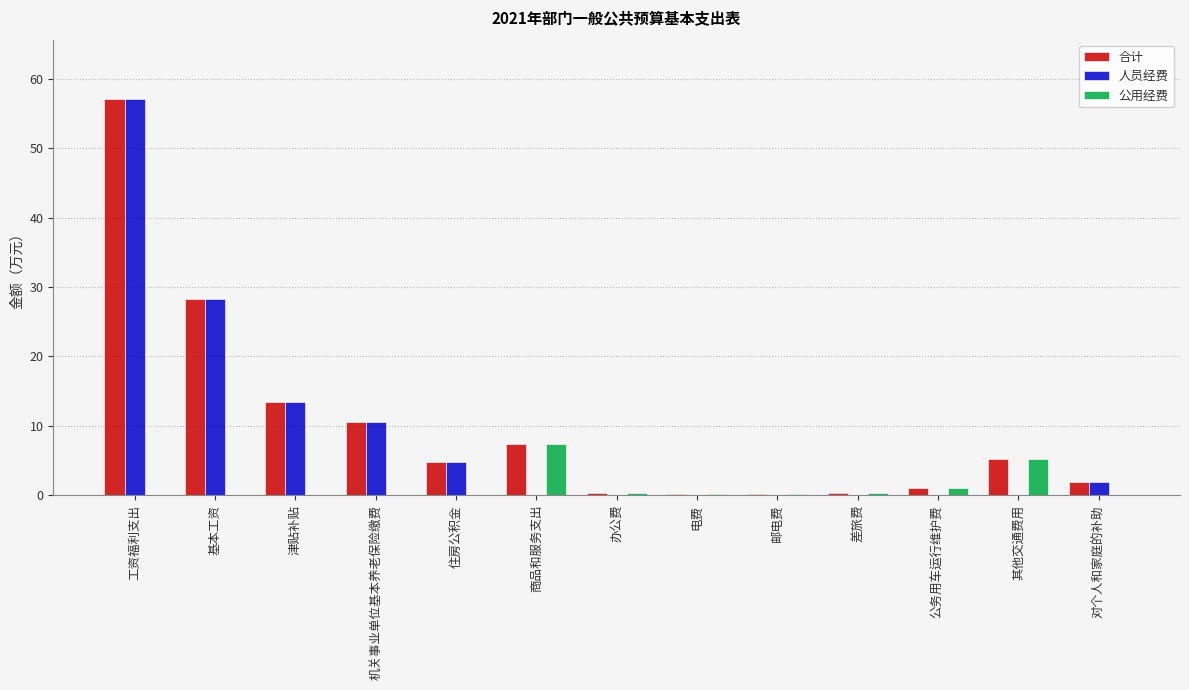

At which label does 人员经费 reach its peak?

工资福利支出